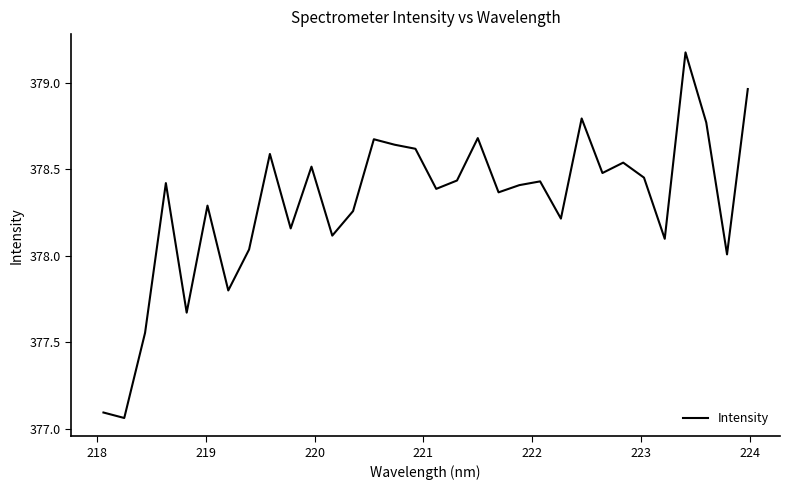

What is the difference between the maximum and minimum values?

2.1